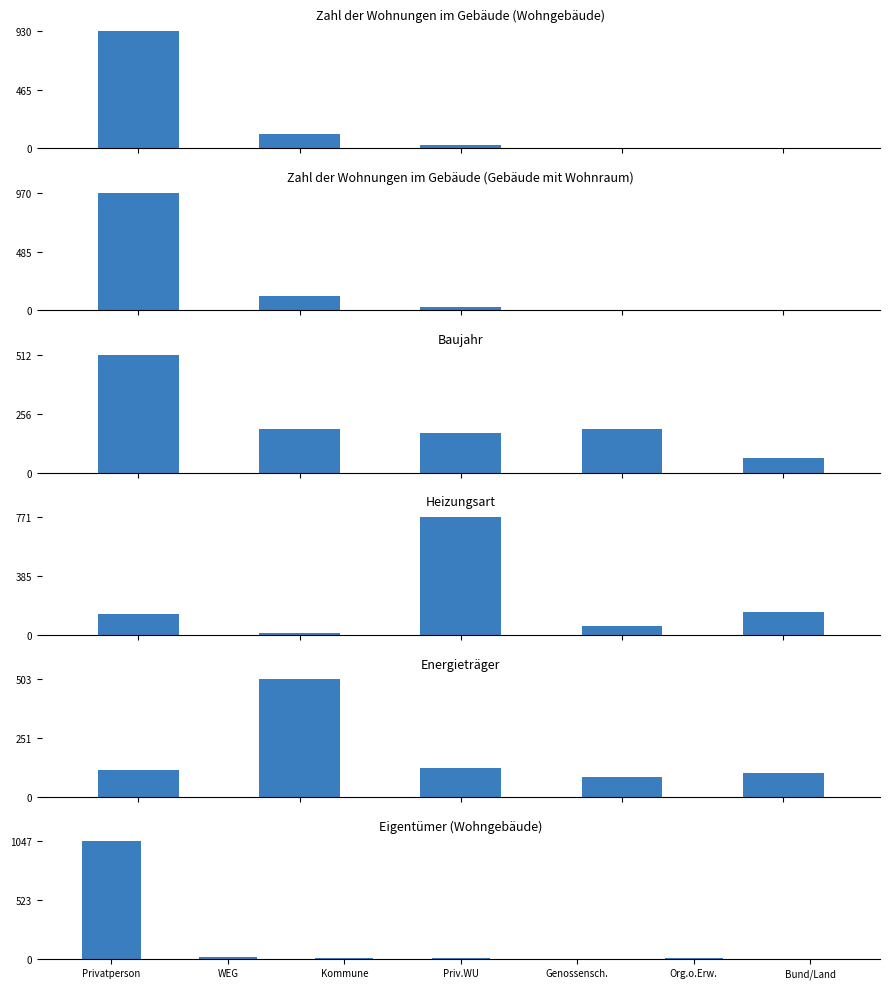

What is the difference between the second highest and second lowest values in the Heizungsart series?

93